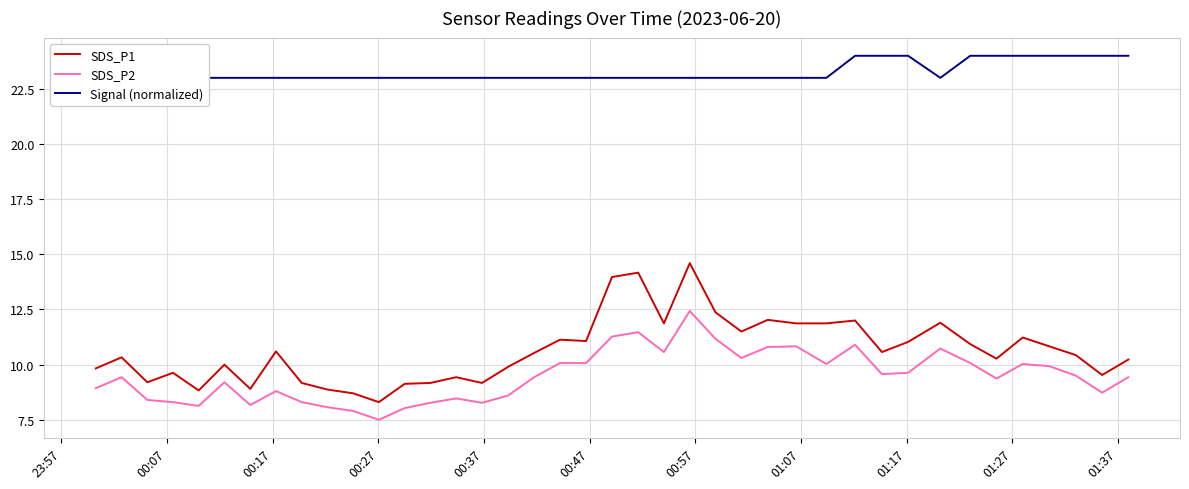

True or false: SDS_P1 and SDS_P2 cross at least once.

False